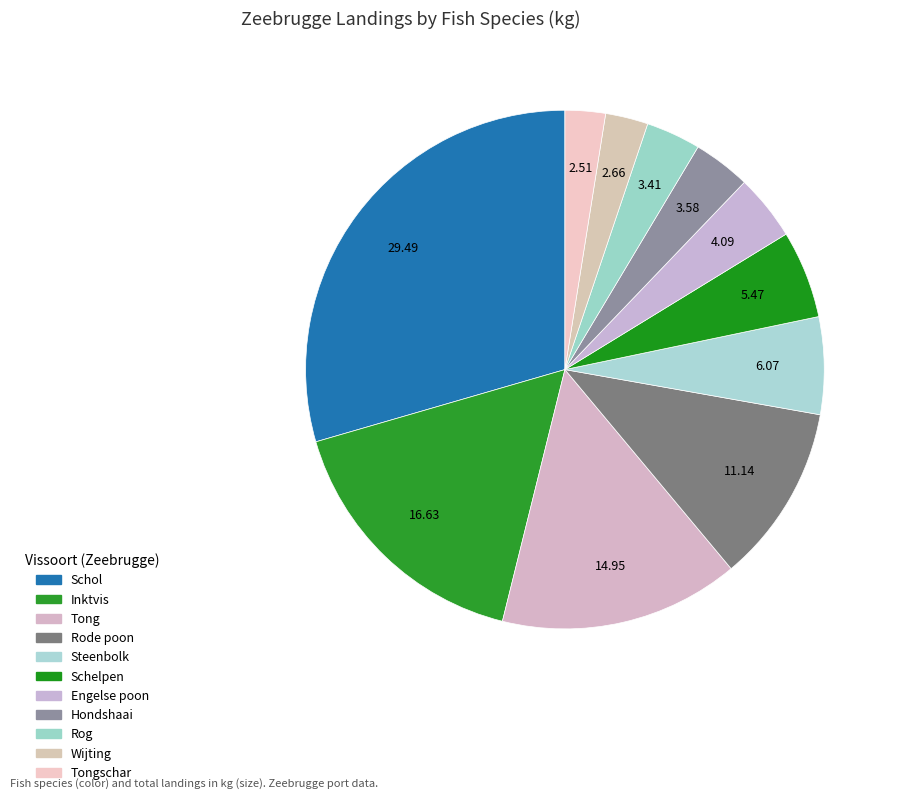

How many slices are in this pie chart?

11